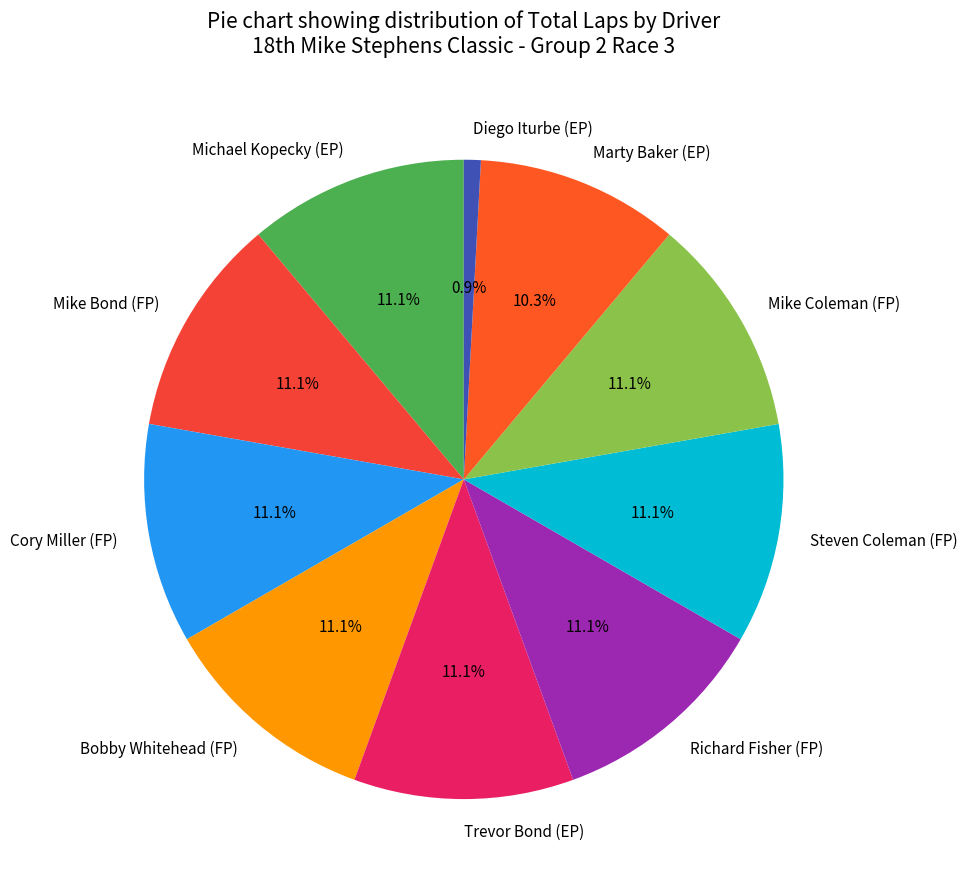

Does any single category account for the majority?

No